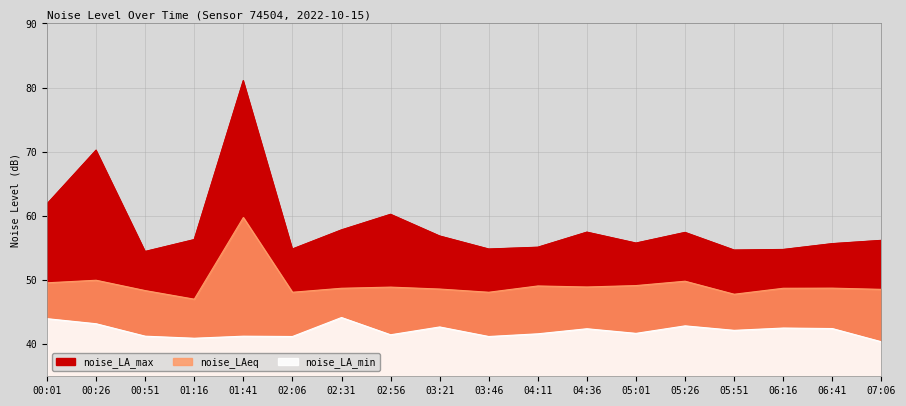

Reading left to right, what are all the values shown in this chart?

noise_LA_max: 61.9	70.2	54.4	56.3	81.1	54.8	57.8	60.2	56.9	54.8	55.1	57.5	55.8	57.4	54.7	54.8	55.7	56.2
noise_LAeq: 49.6	50.0	48.4	47.0	59.8	48.1	48.7	48.9	48.6	48.1	49.1	48.9	49.1	49.8	47.8	48.7	48.7	48.5
noise_LA_min: 44.0	43.2	41.2	40.9	41.2	41.2	44.2	41.5	42.7	41.2	41.6	42.4	41.7	42.9	42.2	42.5	42.4	40.4